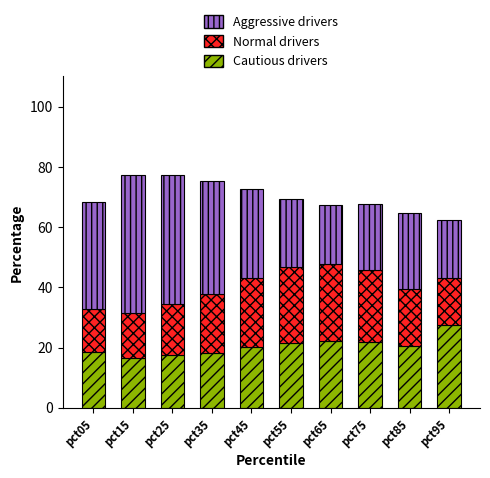

At which label does Cautious drivers reach its peak?

pct95